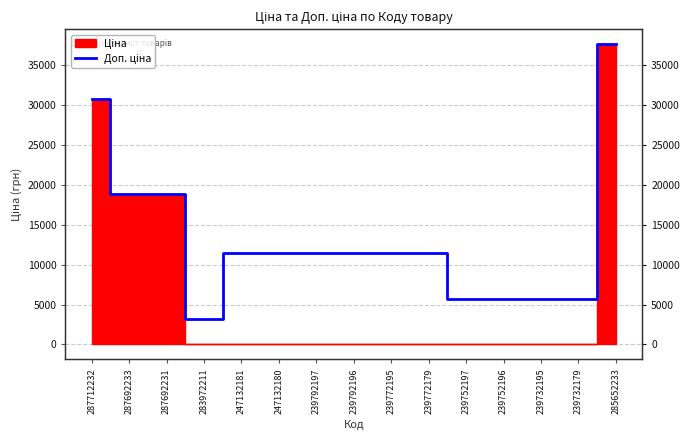

What is the average value?

13359.3